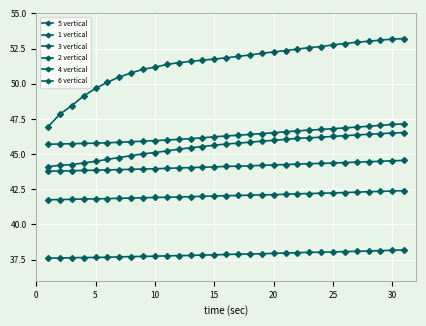

Count the number of categories in the chart.

31